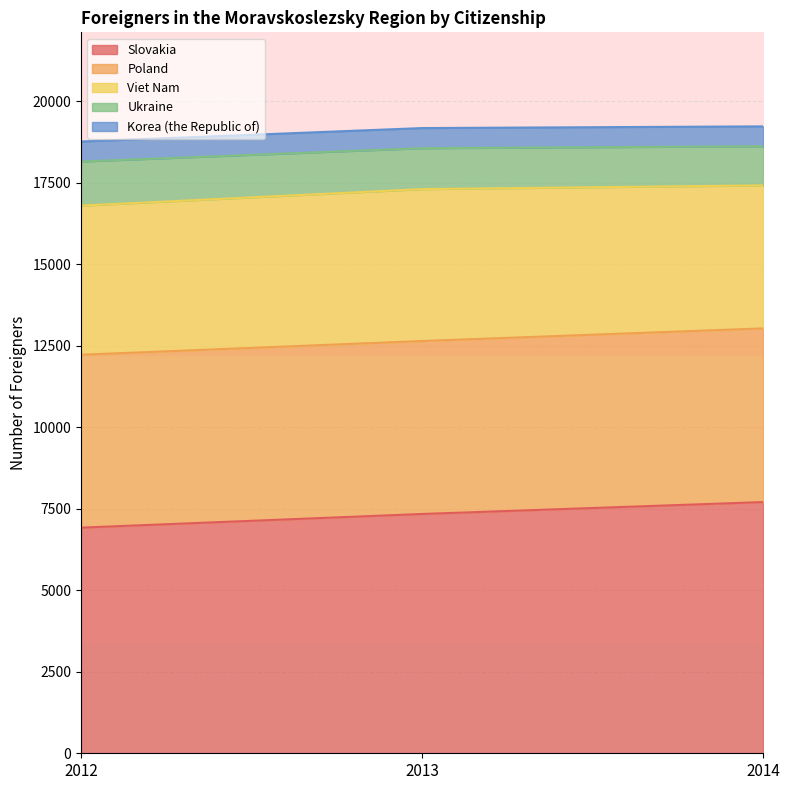

How many lines are shown in the chart?

5